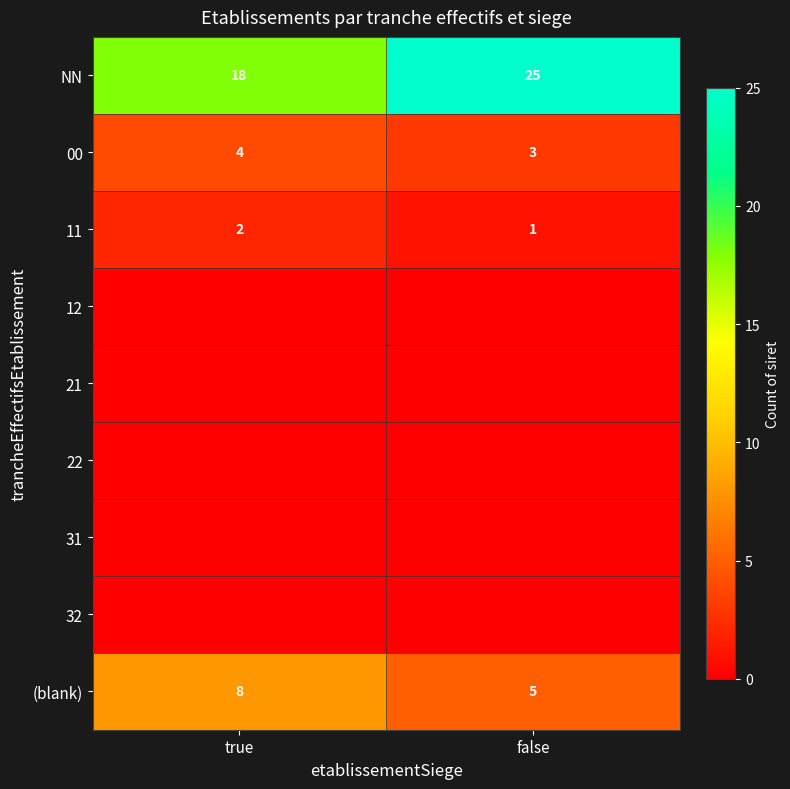

True or false: 00 has a value of 5 at false.

False